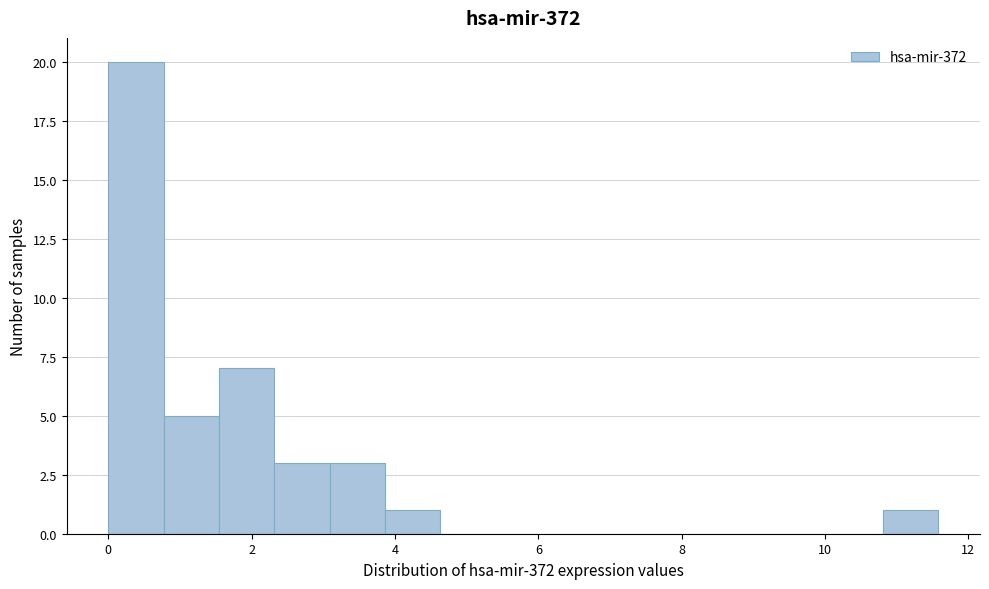

Read against the x-axis, roughly where is the centre of the tallest bar?

0.4